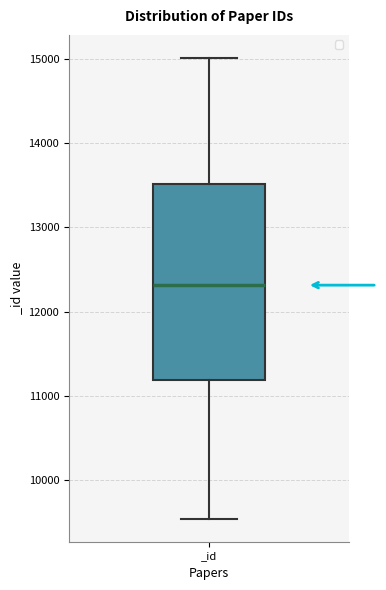

Read this box plot against the y-axis: the position of the median line, the range covered by the box, and the ends of both whiskers. The values are not printed on the chart, so give them approximately, as read against the axis.

median 12300, box 11200 to 13500, whiskers 9500 to 15000